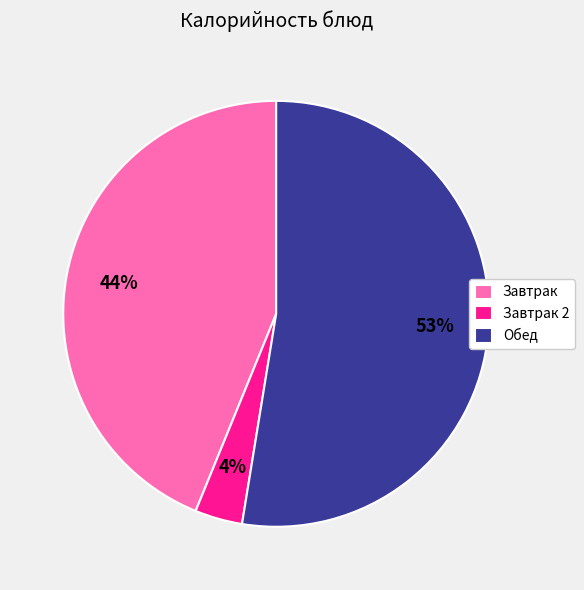

Which category has the smallest portion of the pie?

Завтрак 2